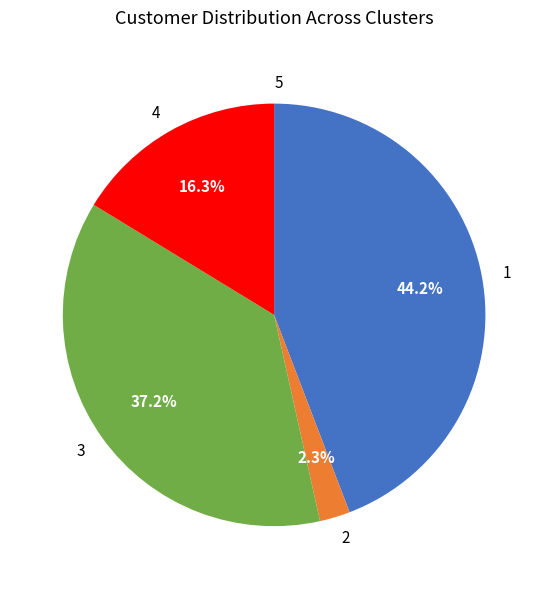

Which slice is the largest?

1